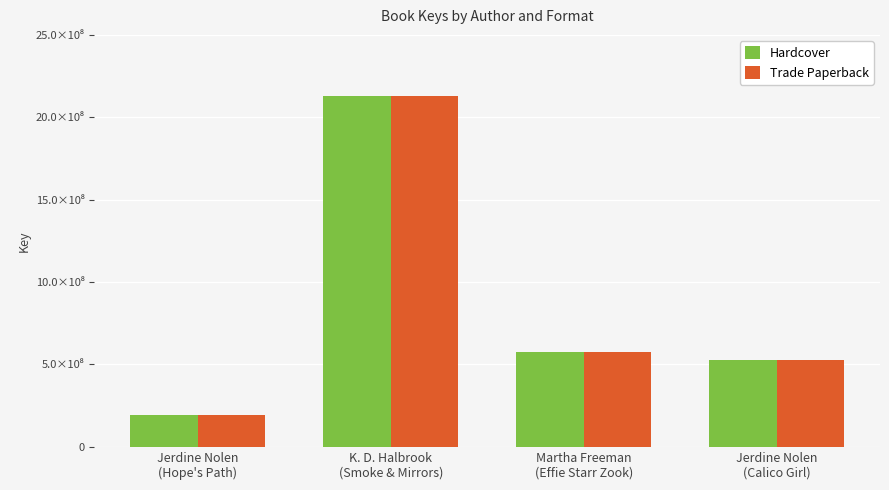

What are all the series names shown in the legend?

Hardcover, Trade Paperback